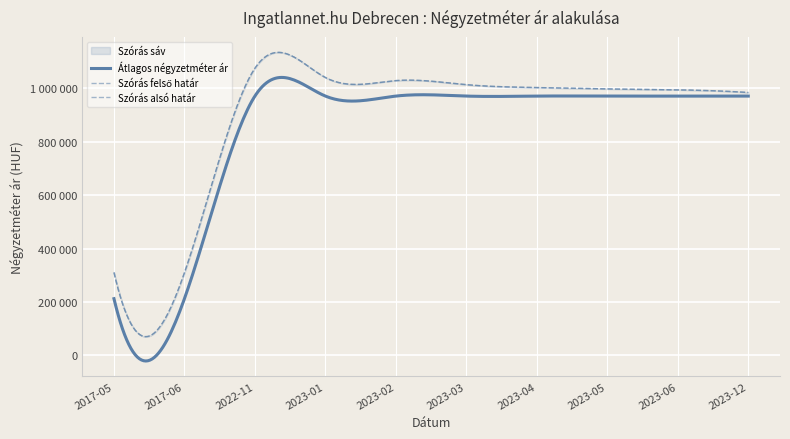

What is the label of the 5th point from the left?

2023-02